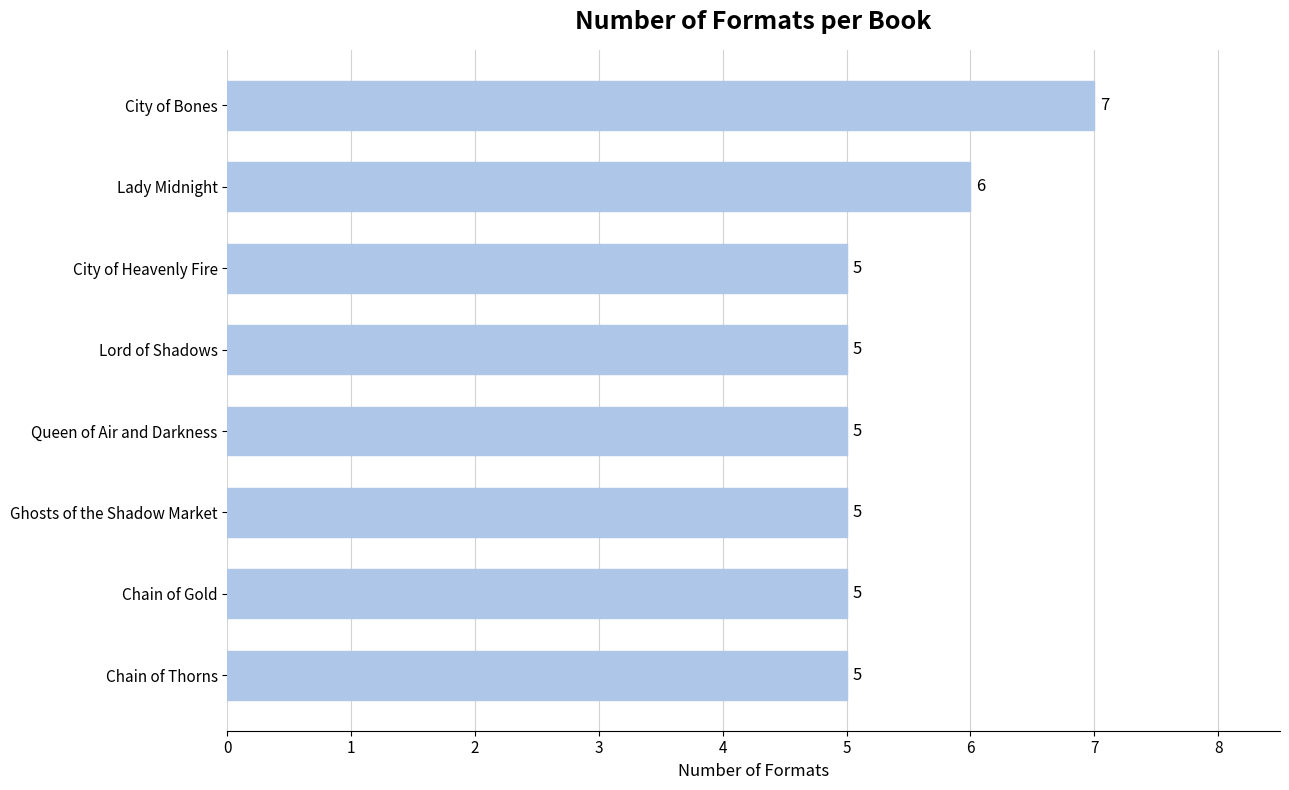

How many bars are there in total?

8